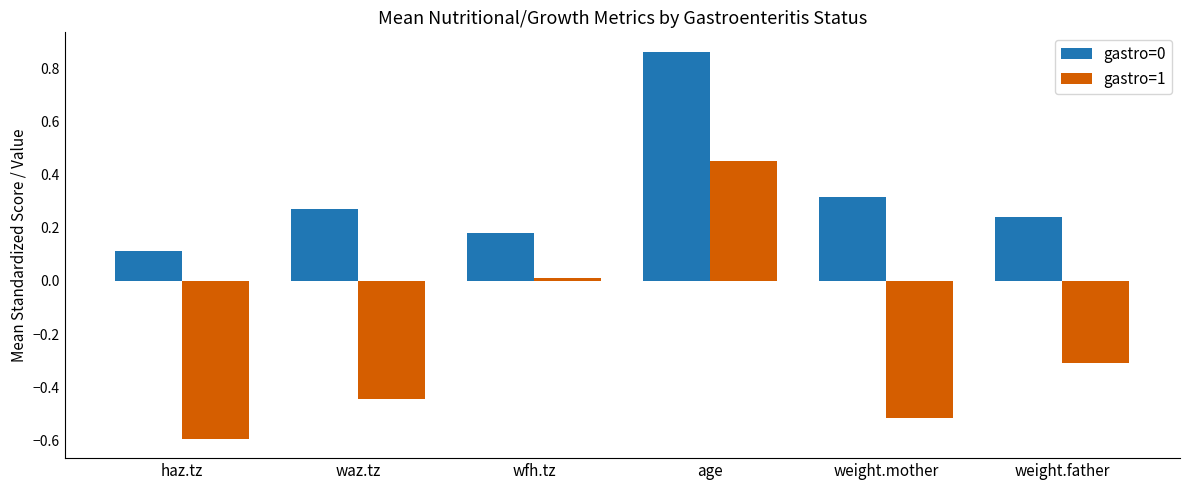

Which series has the widest spread of values?

gastro=1